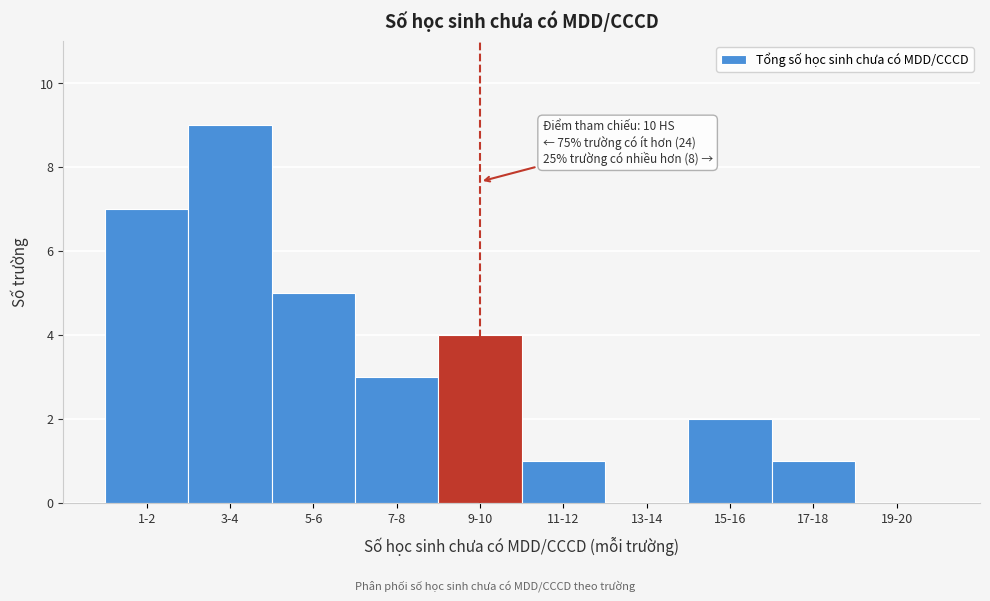

Reading left to right, transcribe all the data shown in this chart.

1-2=7	3-4=9	5-6=5	7-8=3	9-10=4	11-12=1	13-14=0	15-16=2	17-18=1	19-20=0